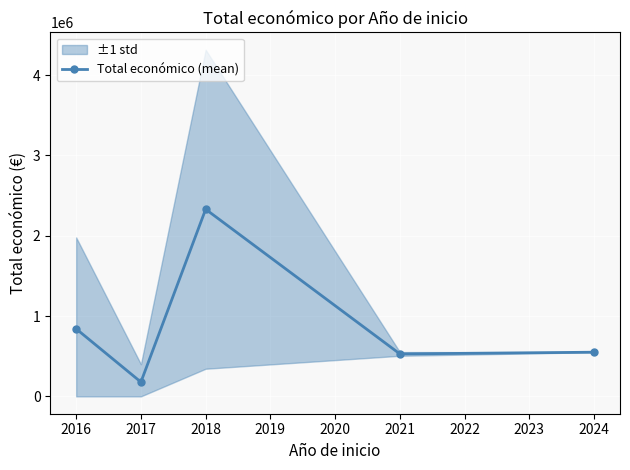

The value of Total económico (mean) at 2021 is 723924.1. True or false?

False